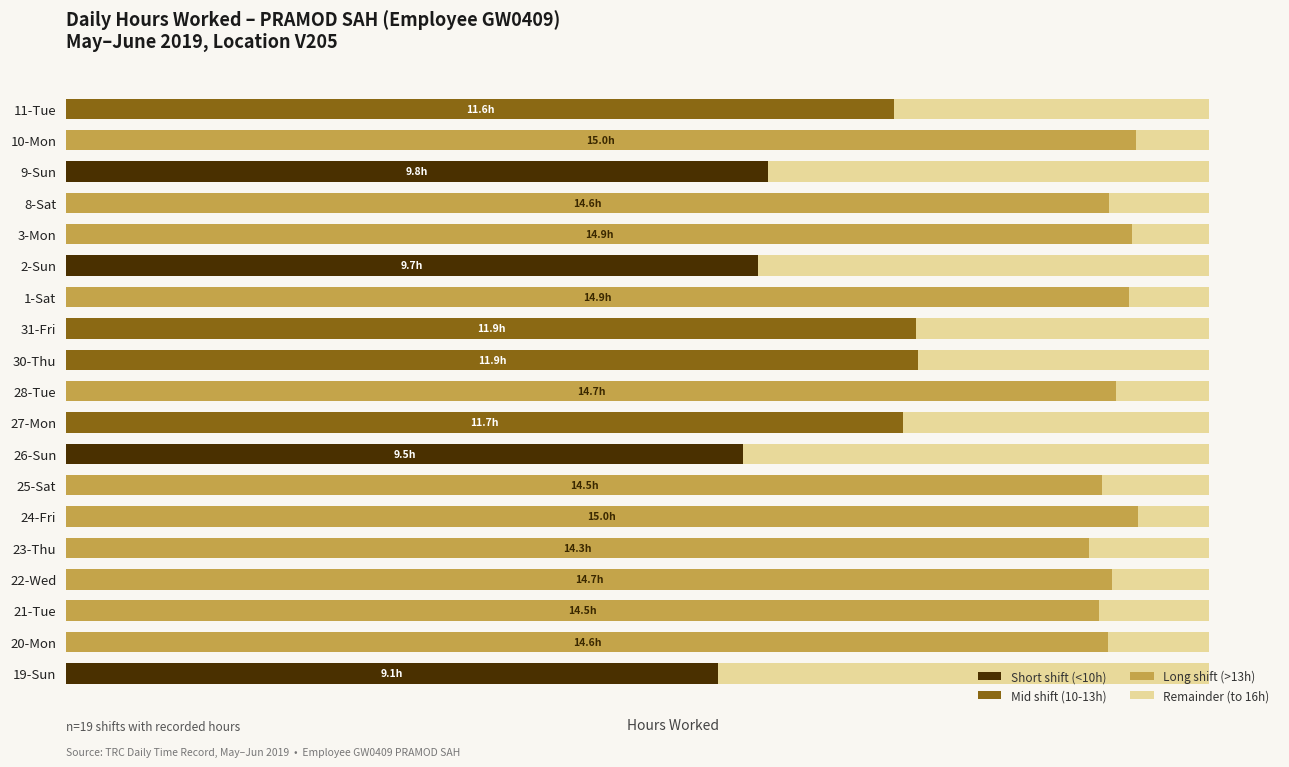

What are all the series names shown in the legend?

Short shift (<10h), Mid shift (10-13h), Long shift (>13h), Remainder (to 16h)